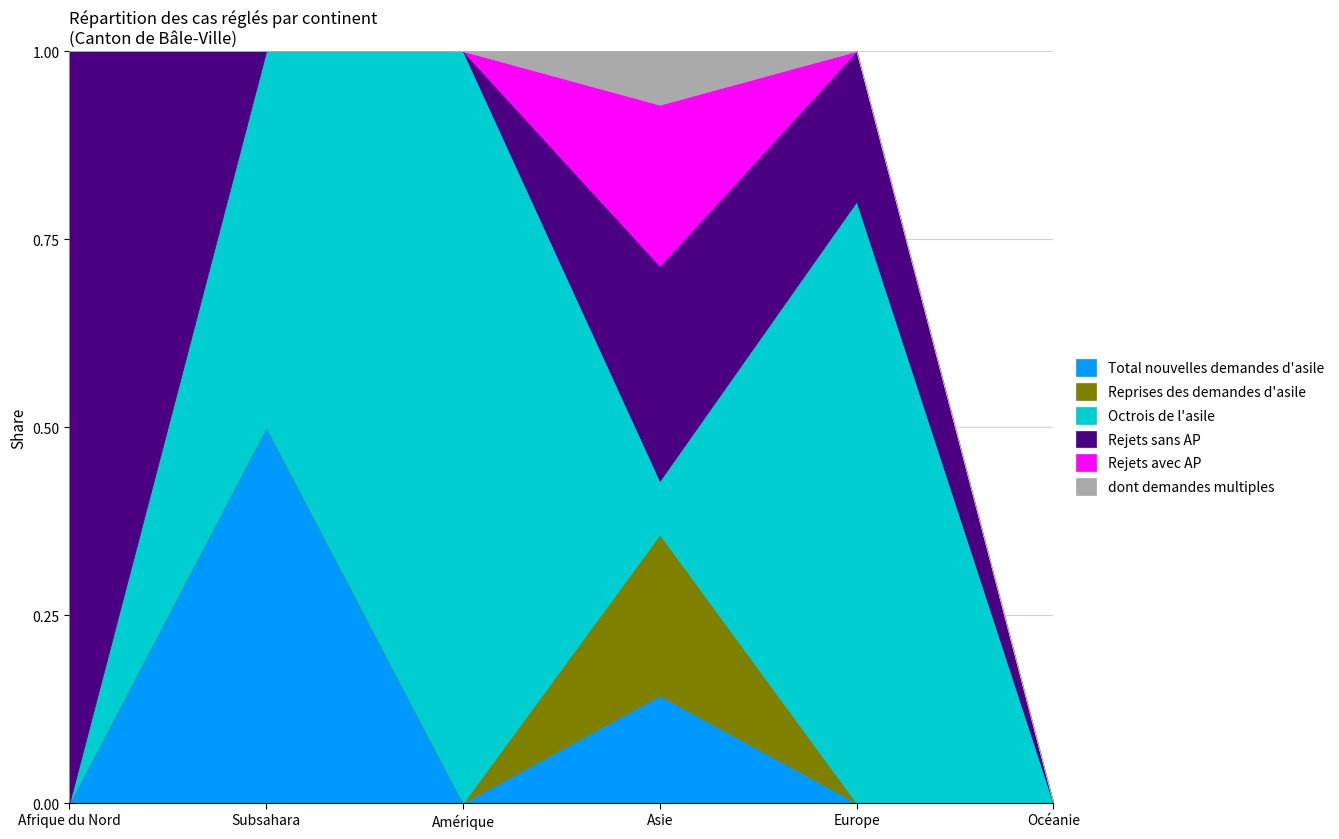

The dont demandes multiples series shows 0 at Océanie. True or false?

True